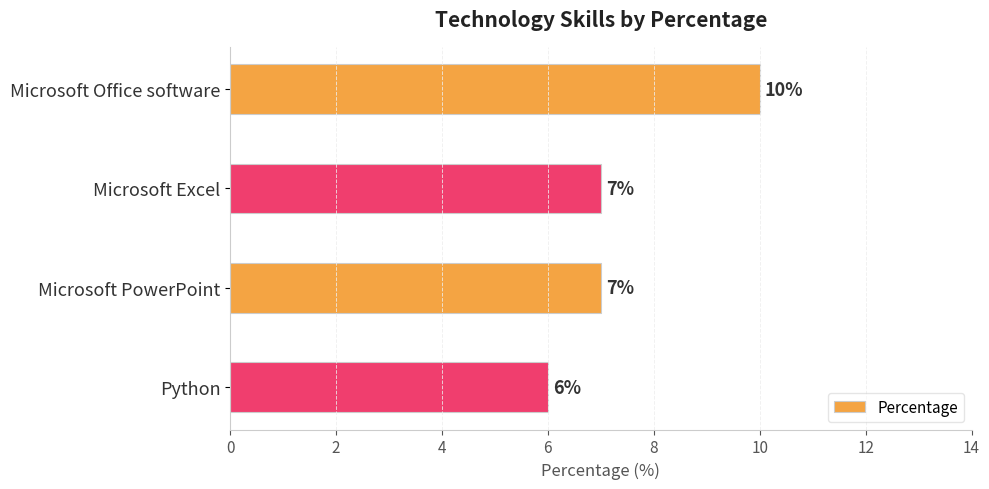

Reading top to bottom, list all the values displayed in this chart.

Microsoft Office software=10	Microsoft Excel=7	Microsoft PowerPoint=7	Python=6